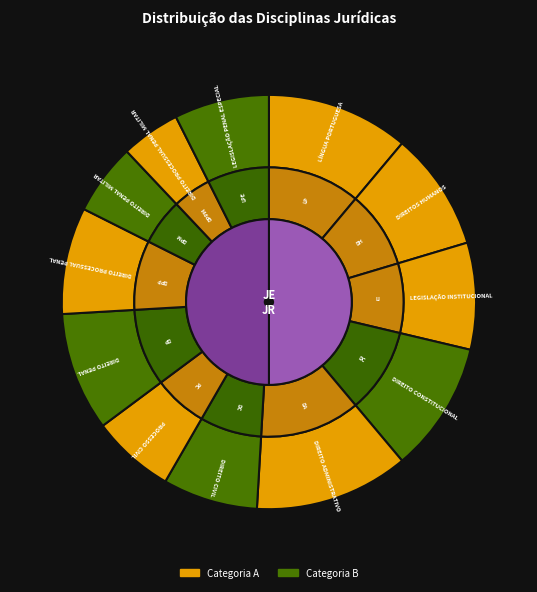

What percentage do DIREITO PROCESSUAL PENAL and LEGISLAÇÃO INSTITUCIONAL together represent?

16.7%